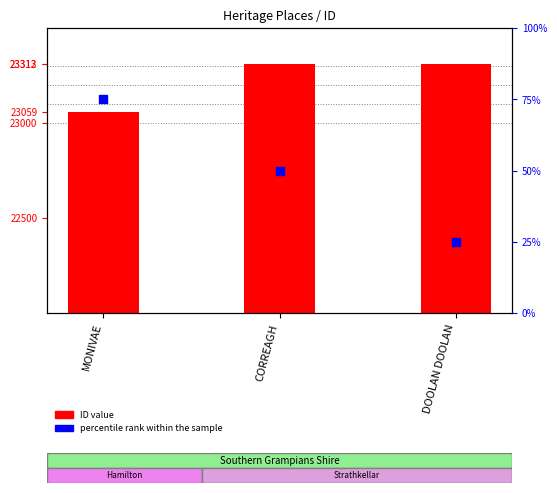

At how many categories does at least one series exceed 279?

3